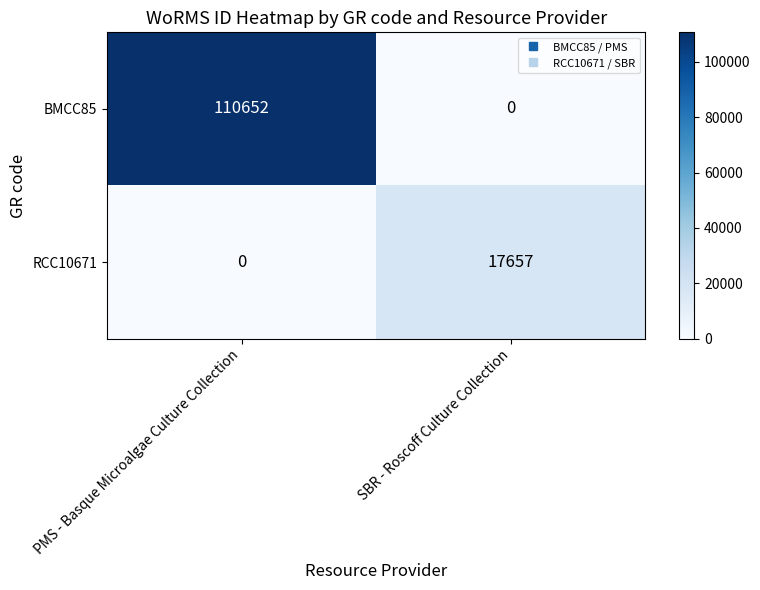

Is it true that BMCC85 equals 51934 at SBR - Roscoff Culture Collection?

False